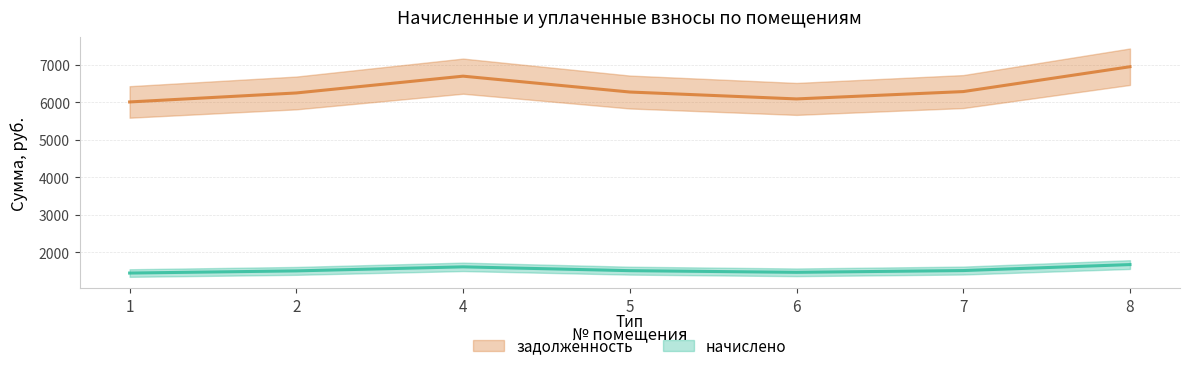

True or false: задолженность and начислено intersect in this chart.

False